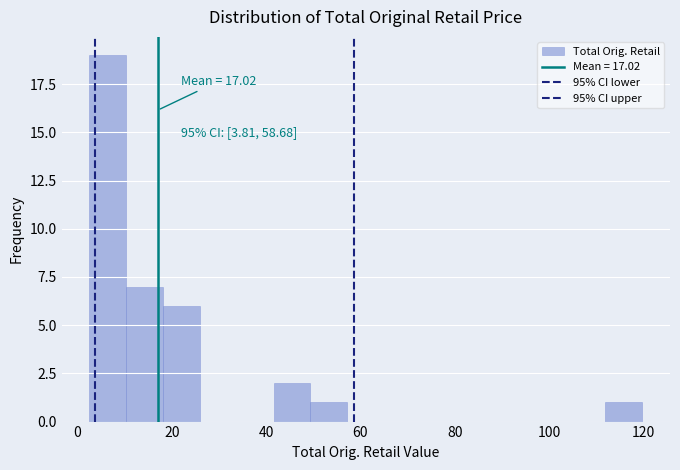

Around what value on the x-axis is the tallest bar? Give the approximate position of its centre, as read against the axis.

6